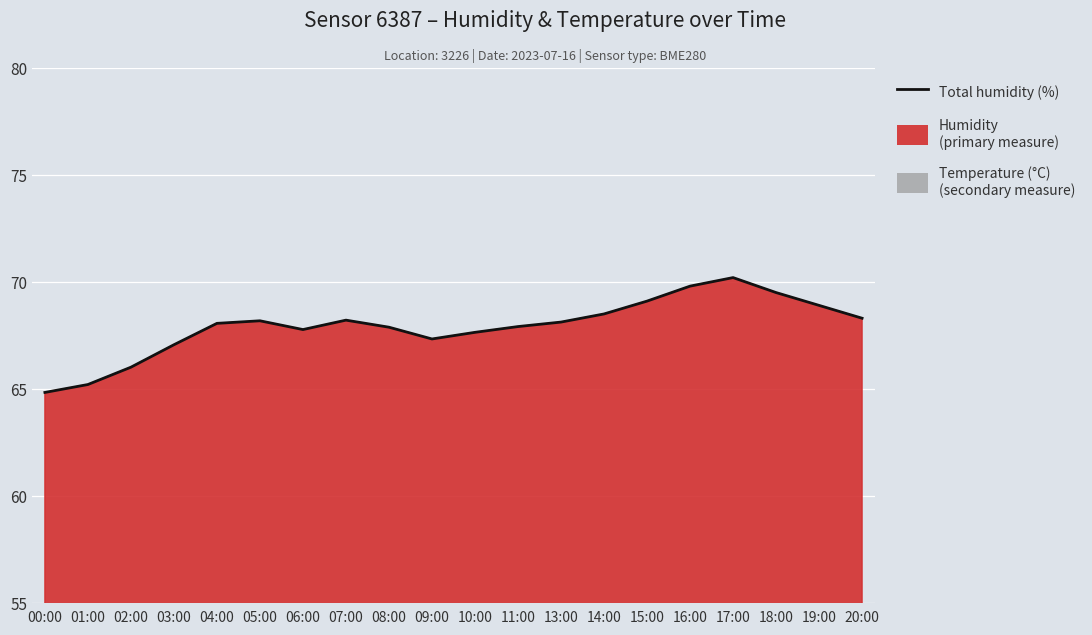

Reading left to right, extract all data points from this chart.

humidity: 64.8	65.2	66.0	67.1	68.1	68.2	67.8	68.2	67.9	67.3	67.6	67.9	68.1	68.5	69.1	69.8	70.2	69.5	68.9	68.3
temperature: 25.2	25.2	25.1	24.9	24.6	24.6	24.7	24.7	24.6	24.7	24.7	24.6	24.6	24.8	25.1	25.6	26.1	26.5	26.3	25.9